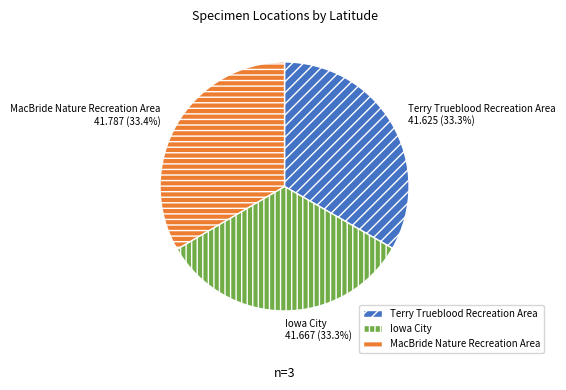

Is there a majority slice in this chart?

No